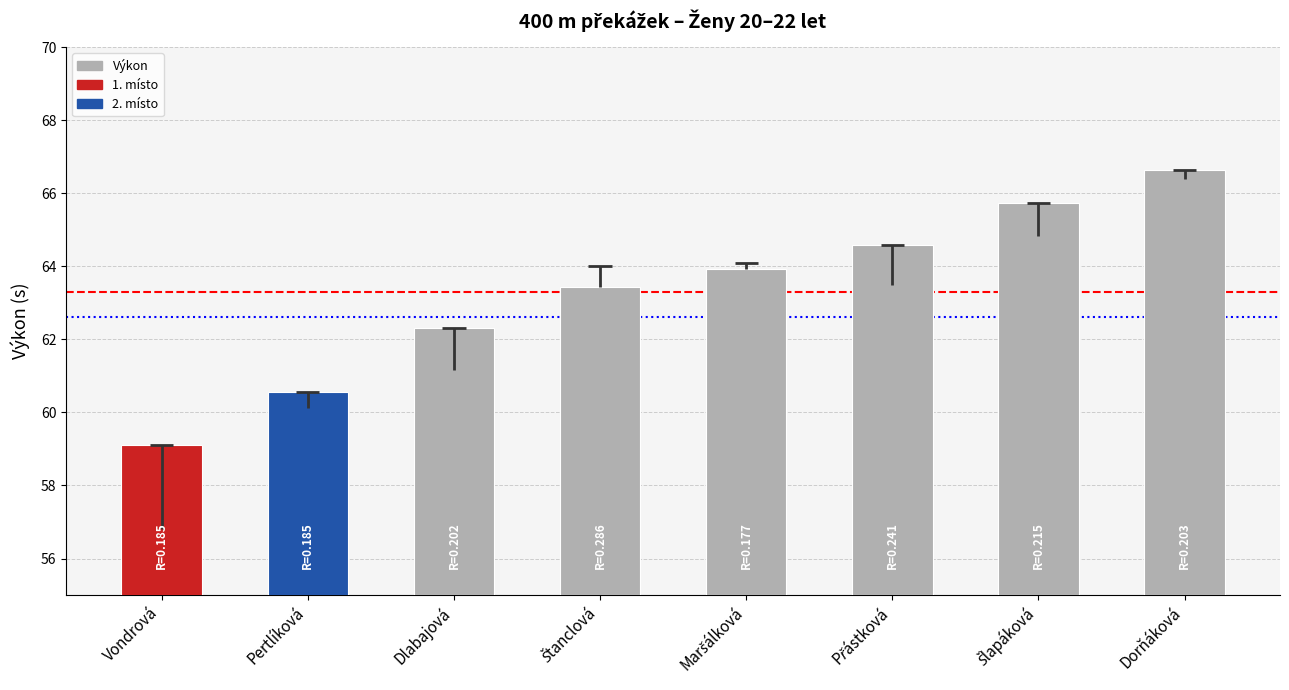

What position from the left is Maršálková?

5